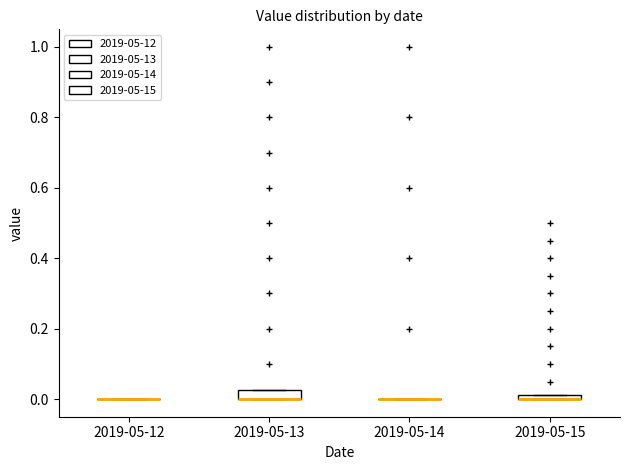

Where is the lower edge of the box for 2019-05-13 on the y-axis? The values are not printed on the chart, so give them approximately, as read against the axis.

0.00